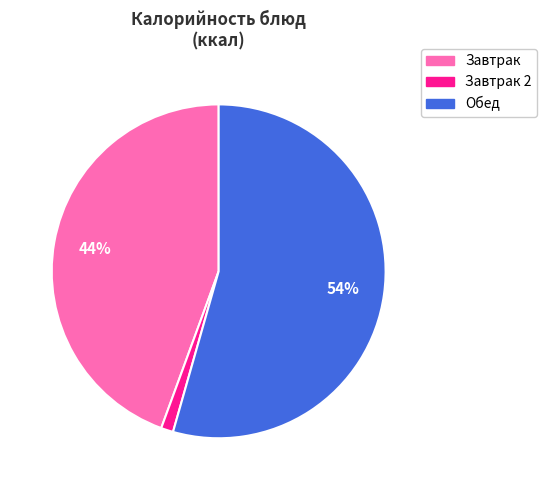

To the nearest percent, what is the average slice percentage?

33%